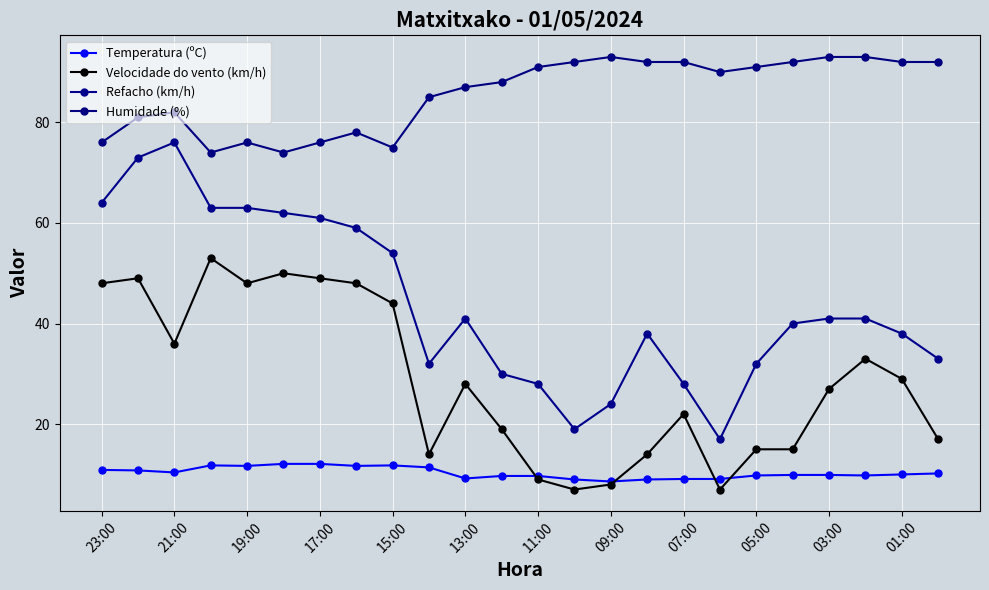

How many categories are shown in the chart?

24